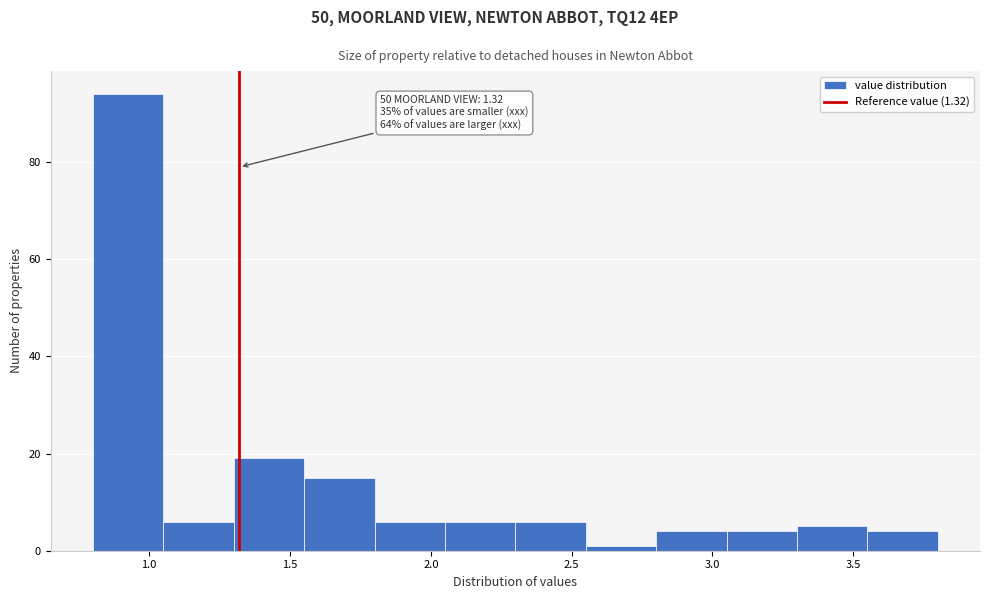

Over which range of the x-axis is the bar tallest?

0.80 to 1.05